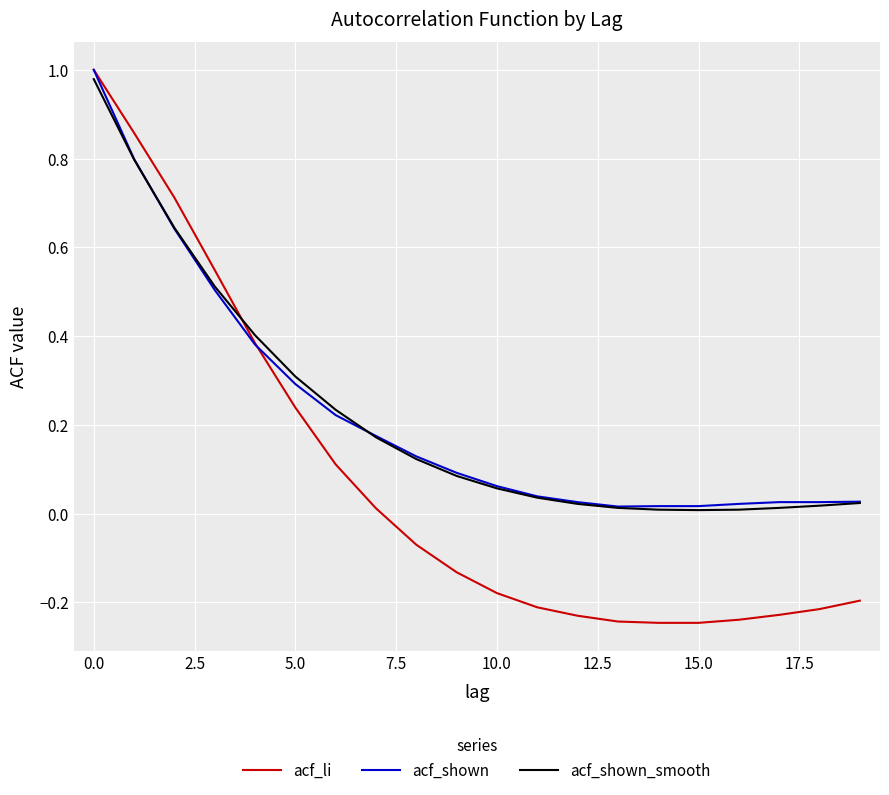

Which series has the largest range (max minus min)?

acf_li